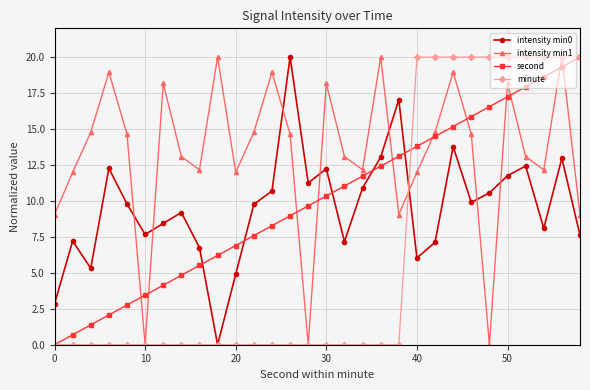

At how many categories does at least one series exceed 1?

30